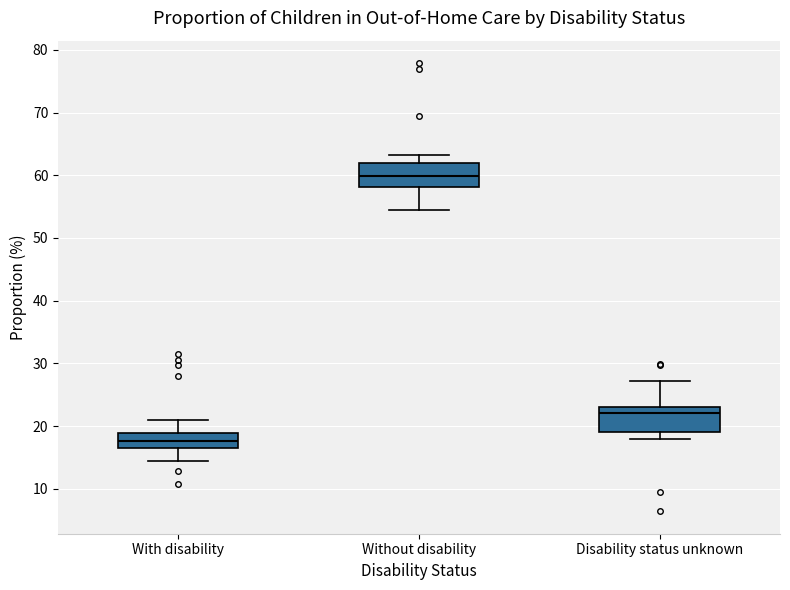

Where does the median line of the box for With disability sit on the y-axis? The values are not printed on the chart, so give them approximately, as read against the axis.

18